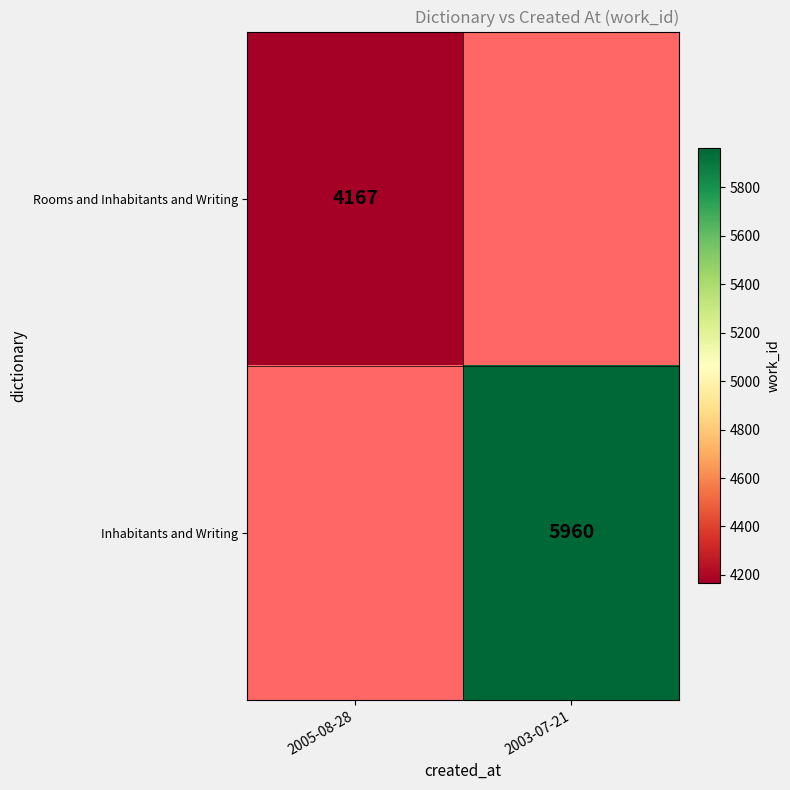

Is it true that Inhabitants and Writing equals 10583 at 2003-07-21?

False